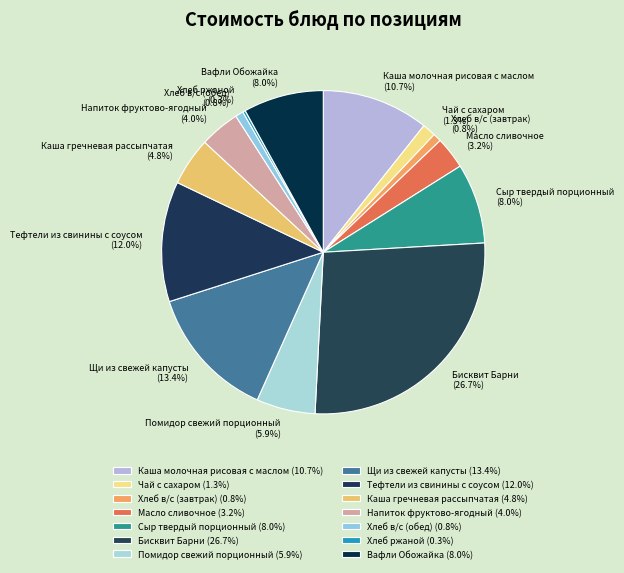

Between Щи из свежей капусты and Тефтели из свинины с соусом, which is larger?

Щи из свежей капусты